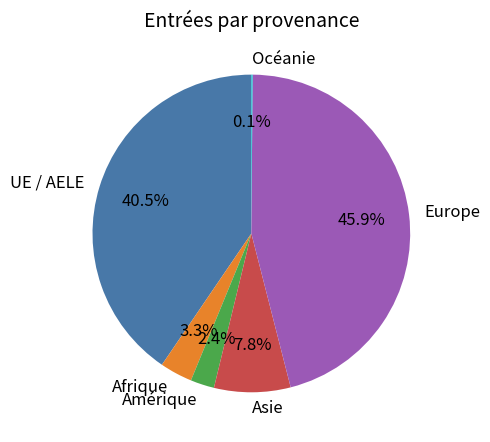

Which slice is the largest?

Europe